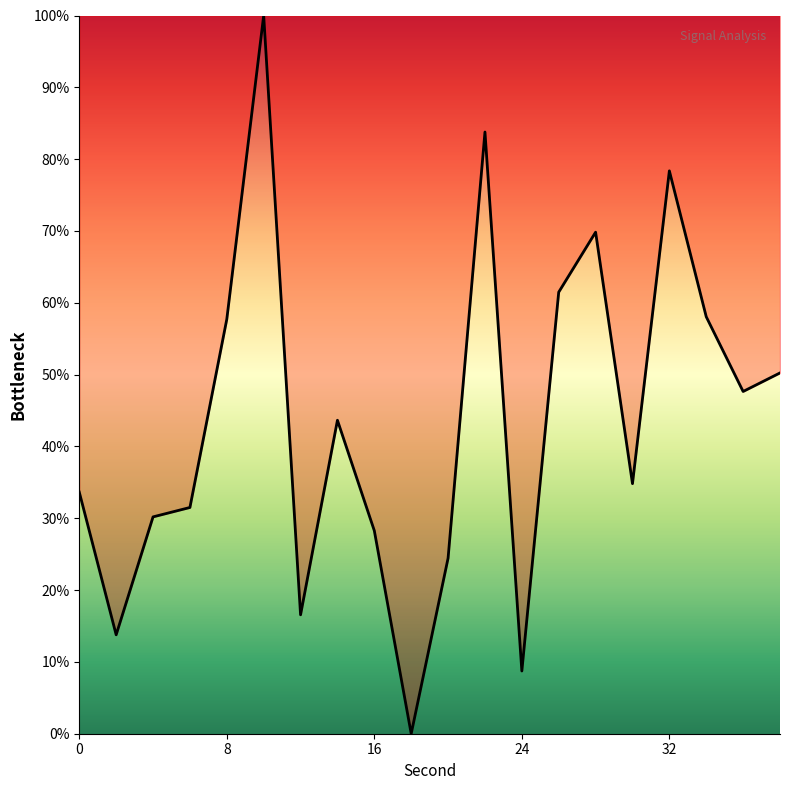

What is the maximum value shown in the chart?

100.0